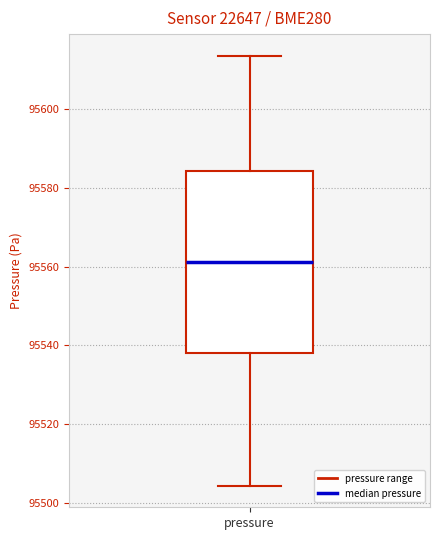

Read this box plot against the y-axis: the position of the median line, the range covered by the box, and the ends of both whiskers. The values are not printed on the chart, so give them approximately, as read against the axis.

median 95562, box 95538 to 95584, whiskers 95504 to 95614